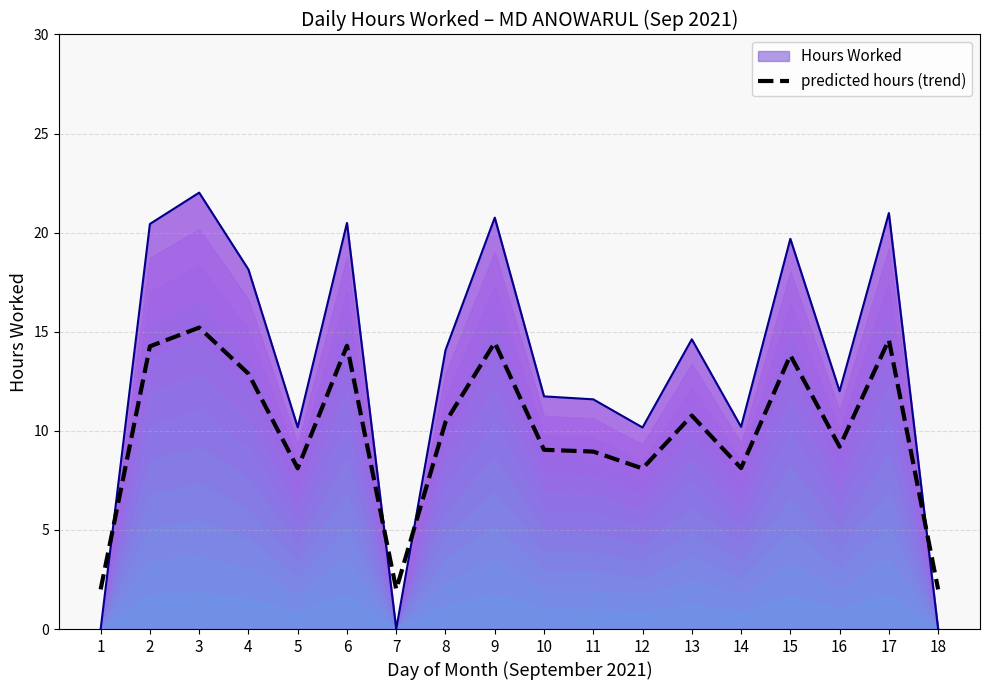

At which label does the data first exceed 10?

2